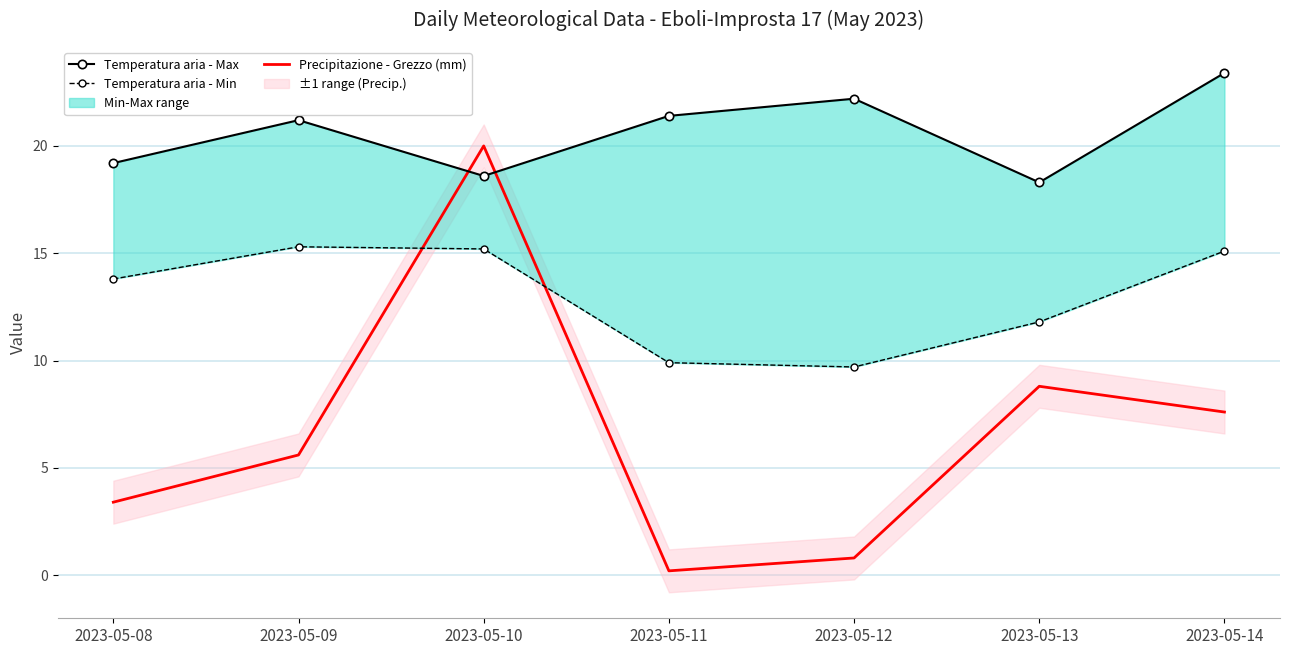

After their last crossing, which series has the higher values: Temperatura aria - Max or Precipitazione - Grezzo (mm)?

Temperatura aria - Max